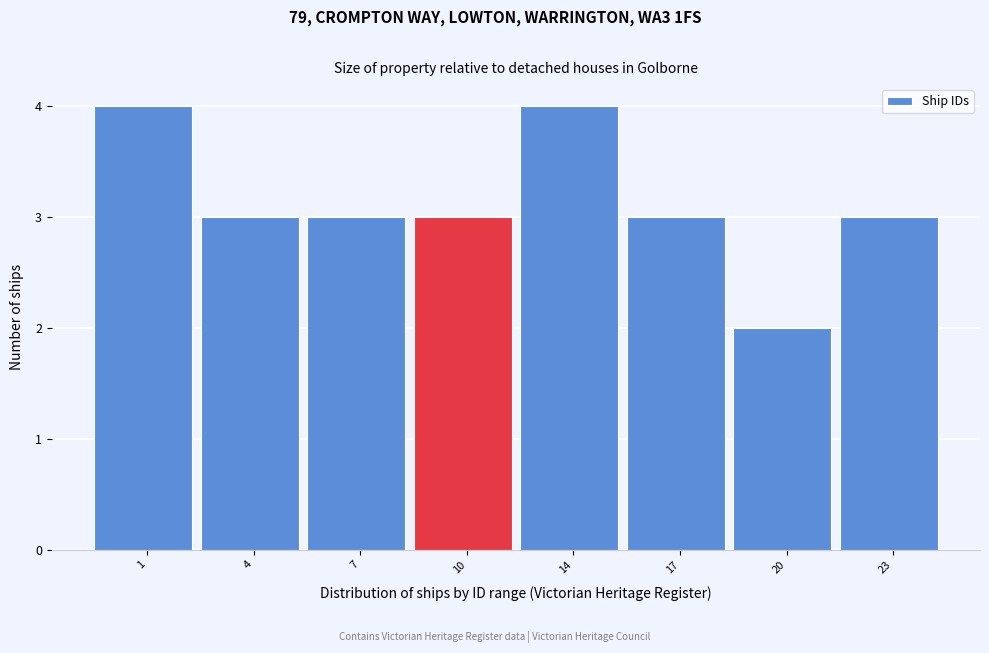

Reading right to left, extract all data points from this chart.

3	2	3	4	3	3	3	4